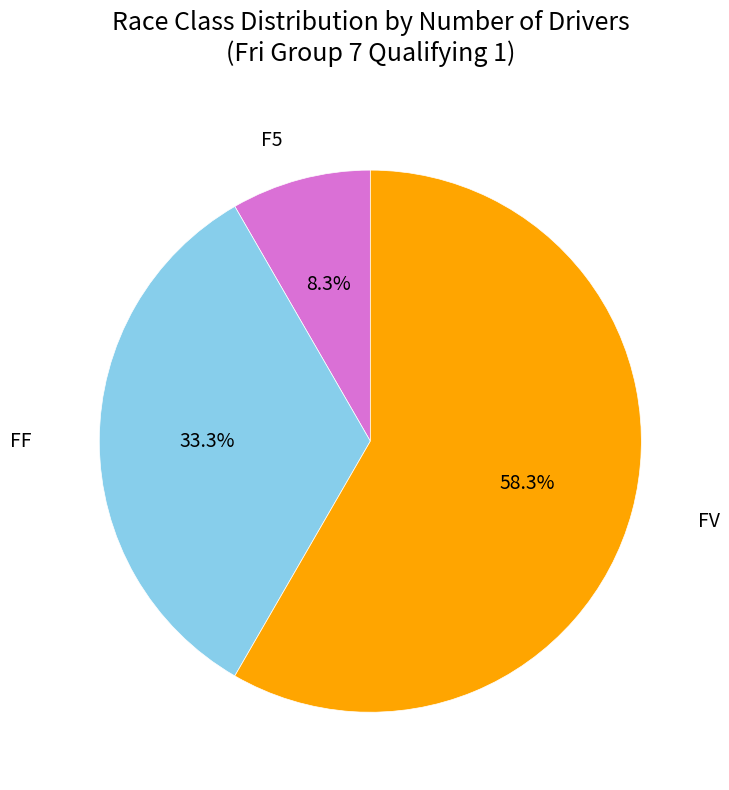

Is there any slice that represents more than half of the pie?

Yes